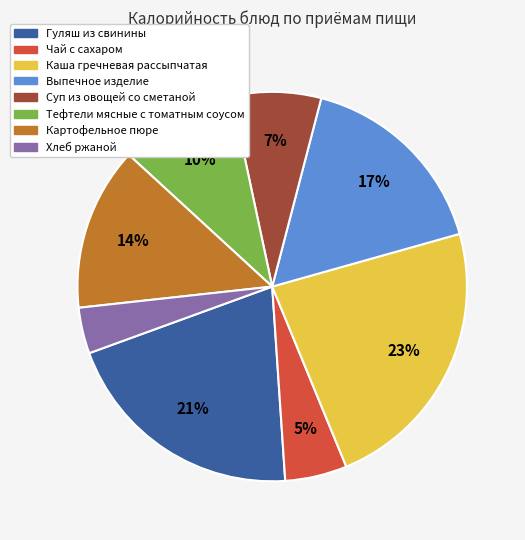

To the nearest percent, what is the difference between the largest and smallest slice percentages?

19%